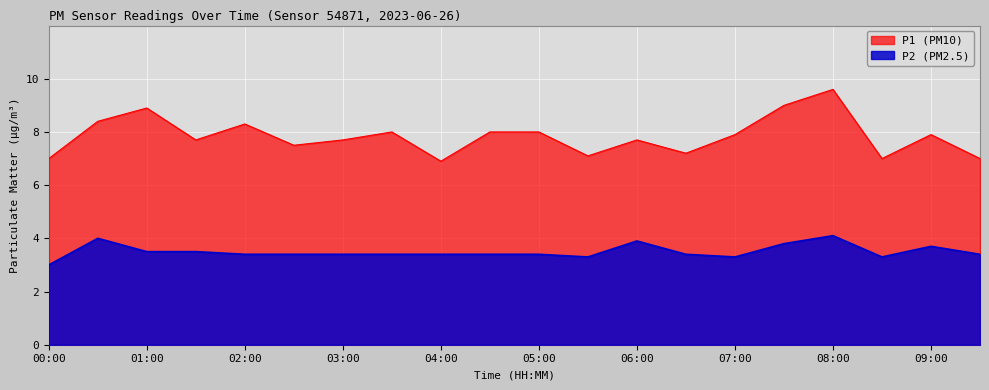

At how many categories does at least one series exceed 5?

20